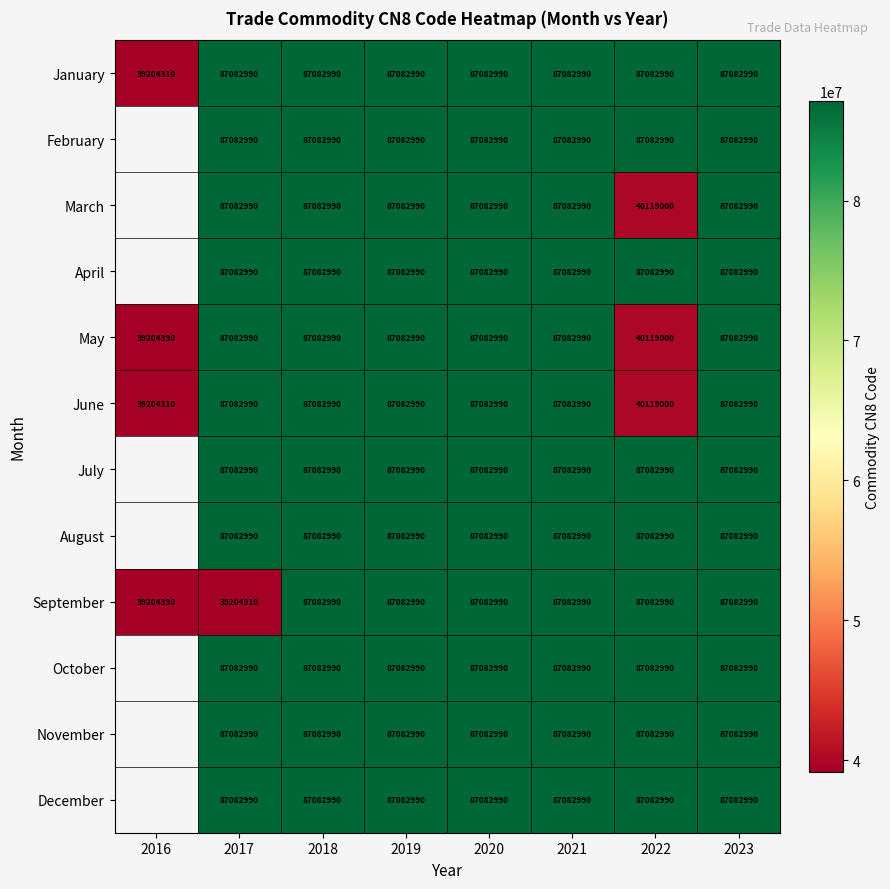

What is the minimum value shown in the chart?

39204310.0